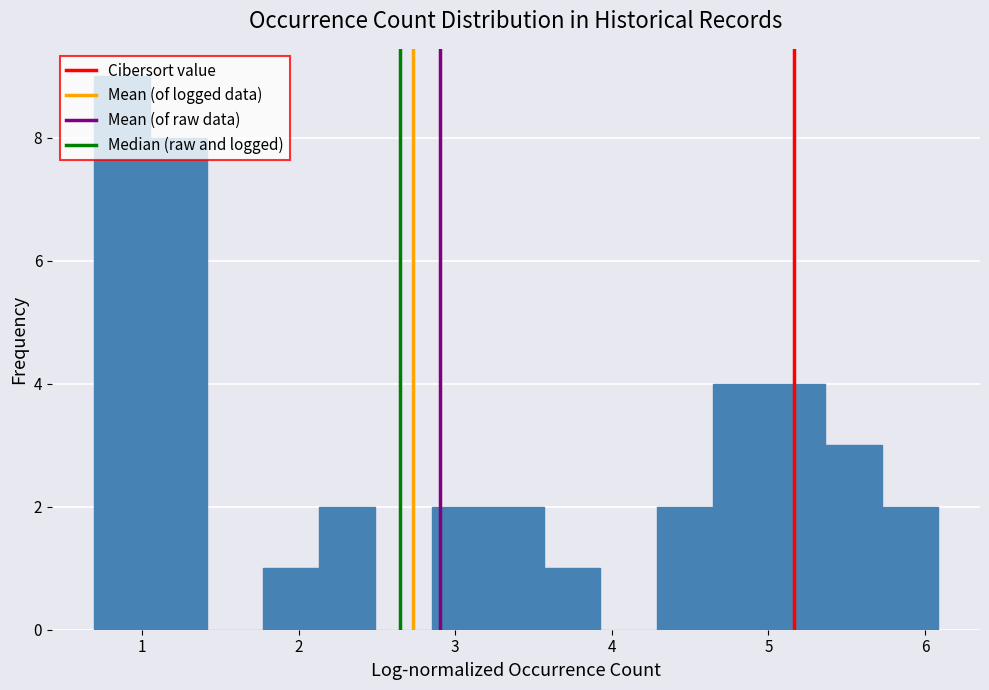

Read against the x-axis, roughly where is the centre of the tallest bar?

0.9